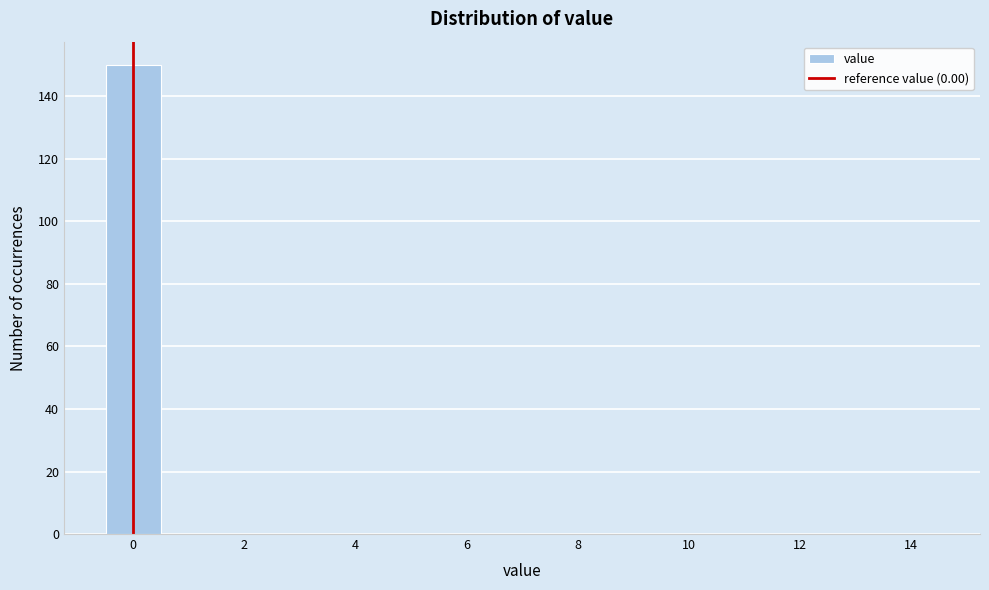

What is the height of the bar covering -0.5 to 0.5 on the x-axis? Neither the bar edges nor the heights are printed on the chart, so give them approximately, as read against the axes.

150